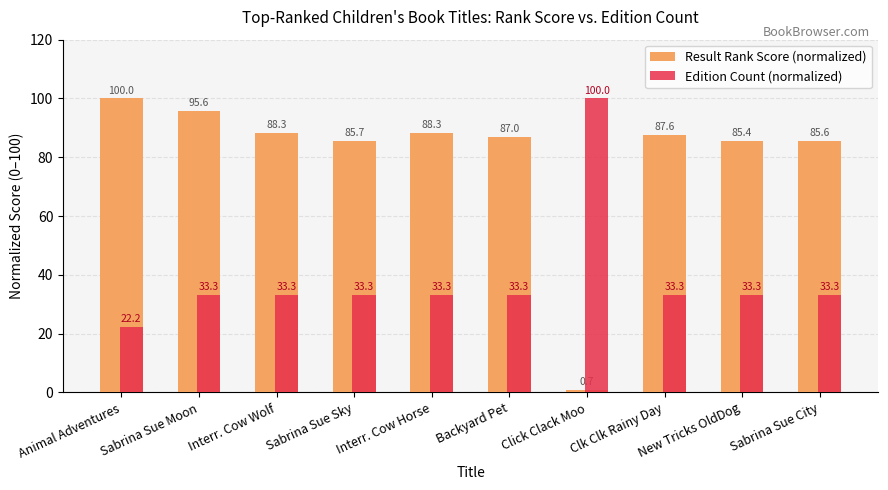

How many values in the Edition Count (normalized) series are below 33?

1